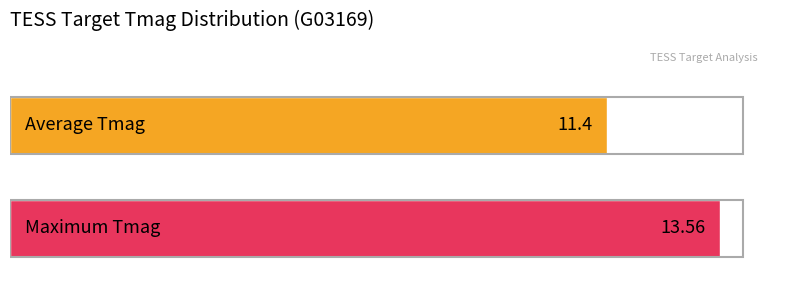

Count the number of data series in this chart.

2